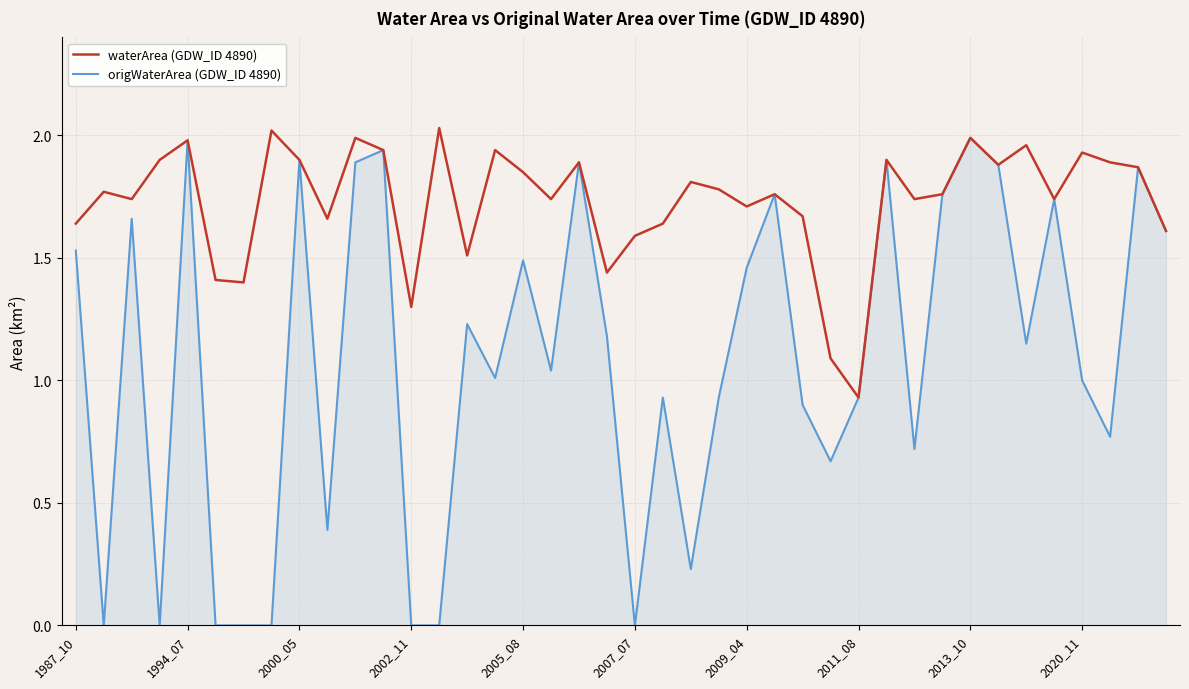

Which series has the largest total across all categories?

waterArea (GDW_ID 4890)